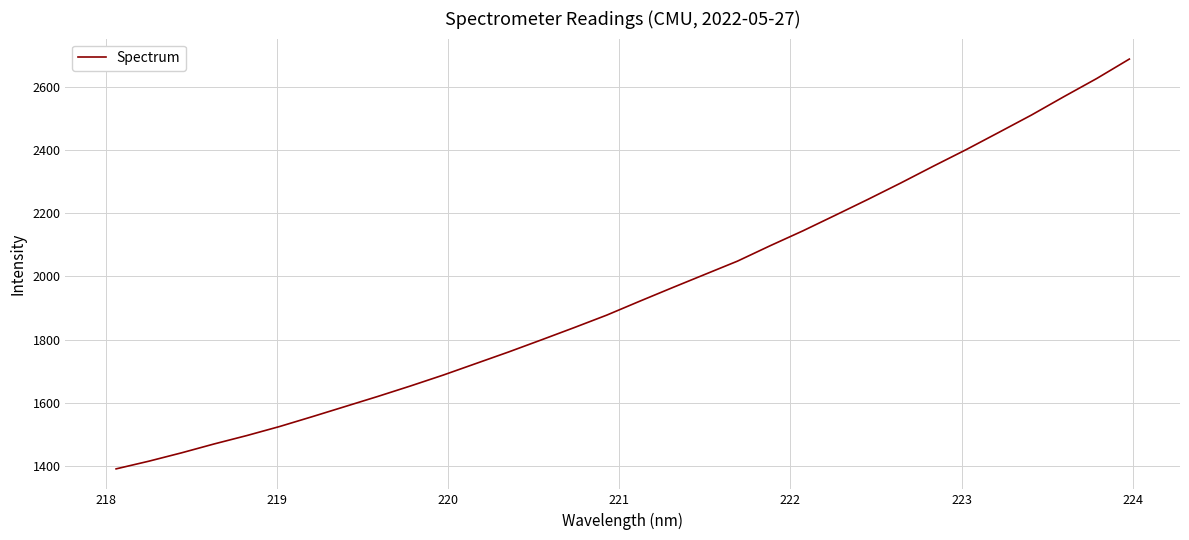

What is the maximum value shown in the chart?

2688.7